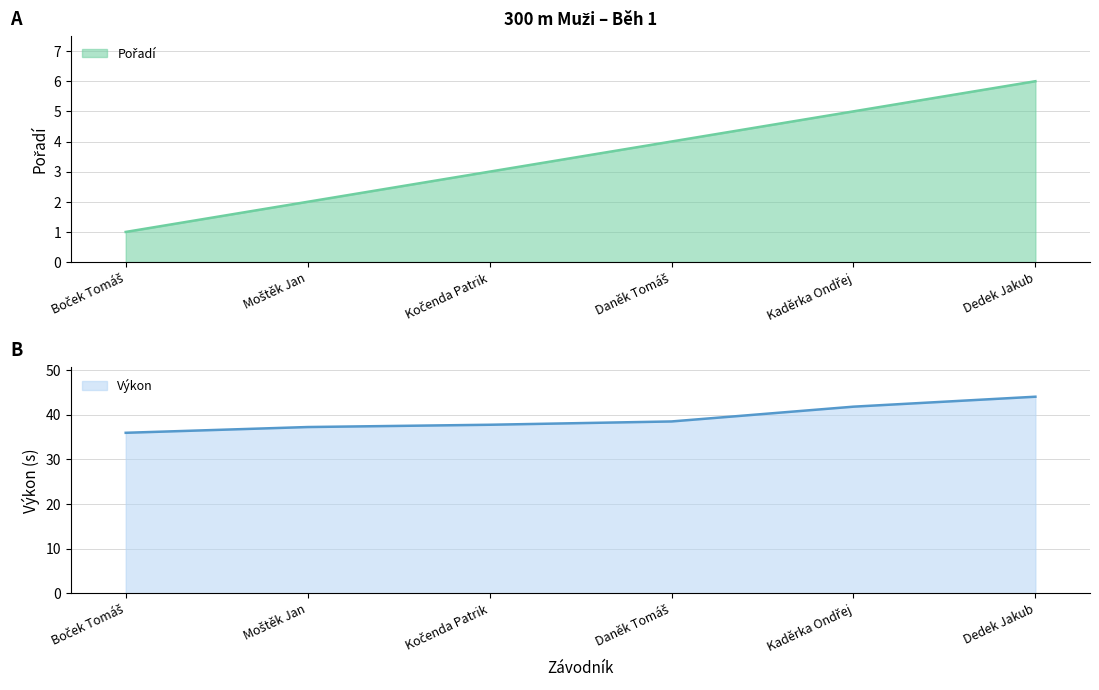

What is the value of the Výkon point at the 5th from the left?

41.8